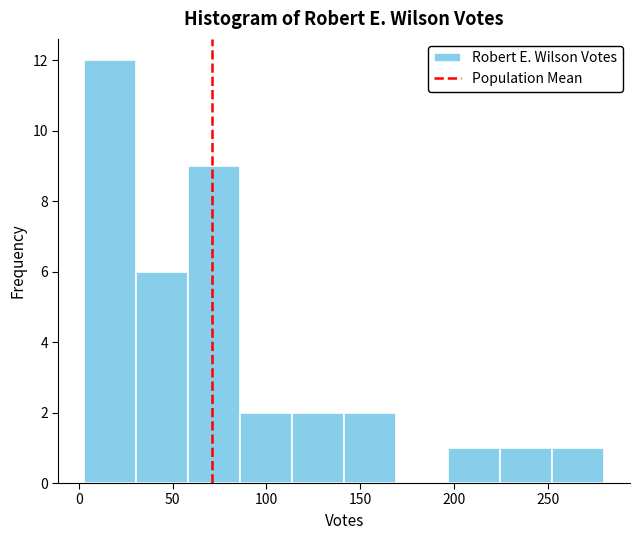

Over which range of the x-axis is the bar tallest?

5 to 30